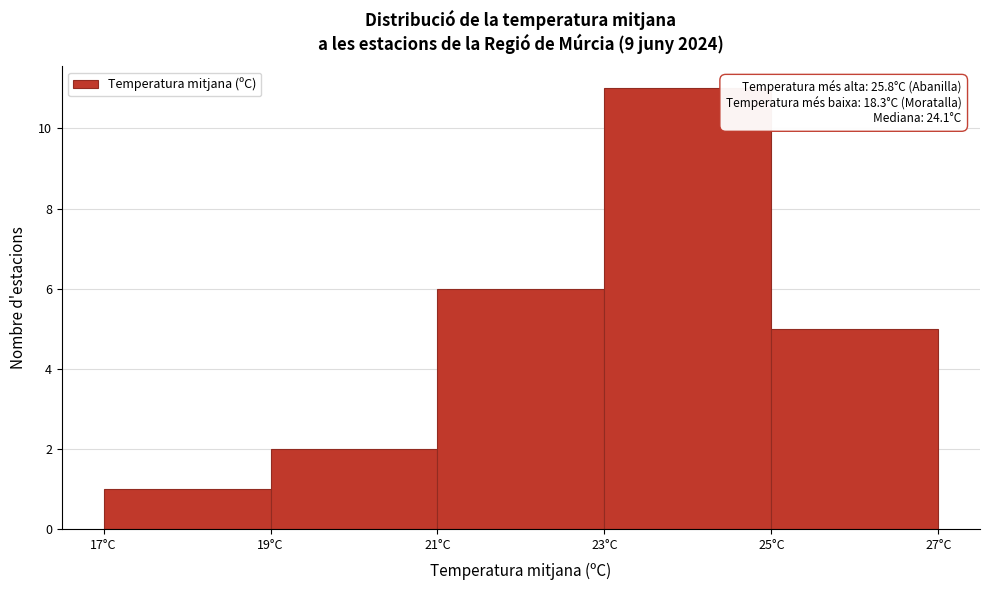

Which range on the x-axis has the tallest bar?

23 to 25